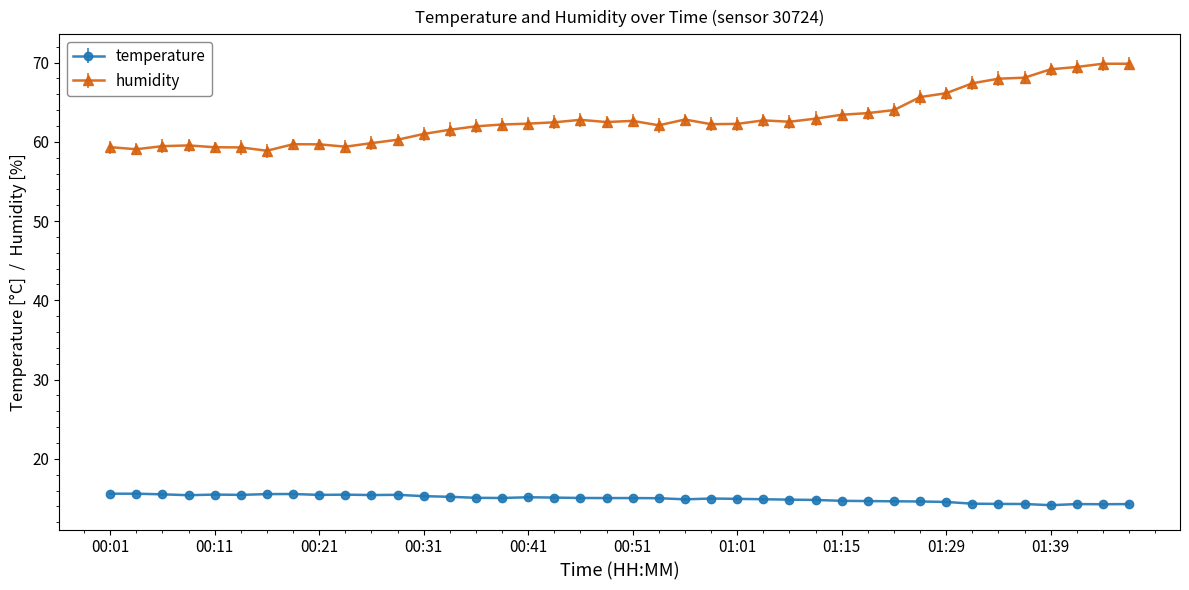

What is the average value of the humidity series?

62.9